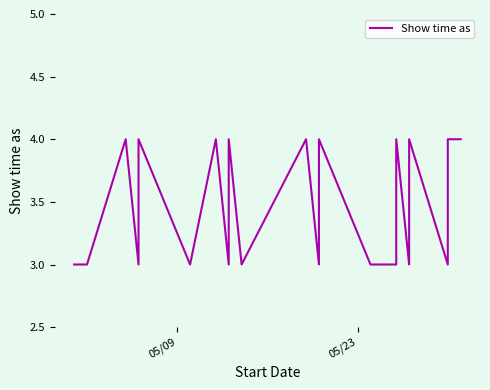

What is the greatest value displayed?

4